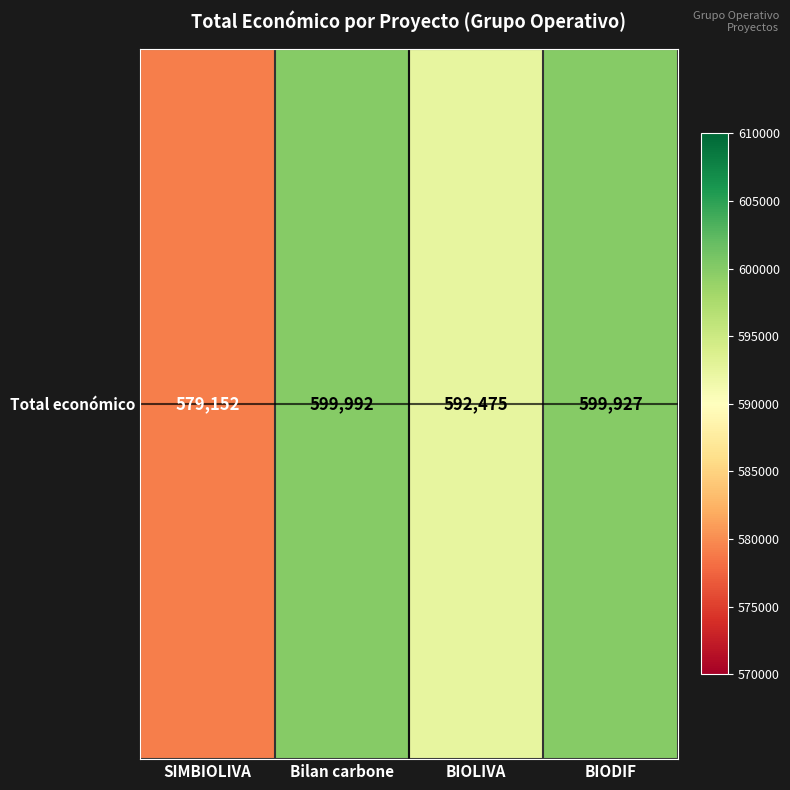

What is the difference between the maximum and minimum values?

20840